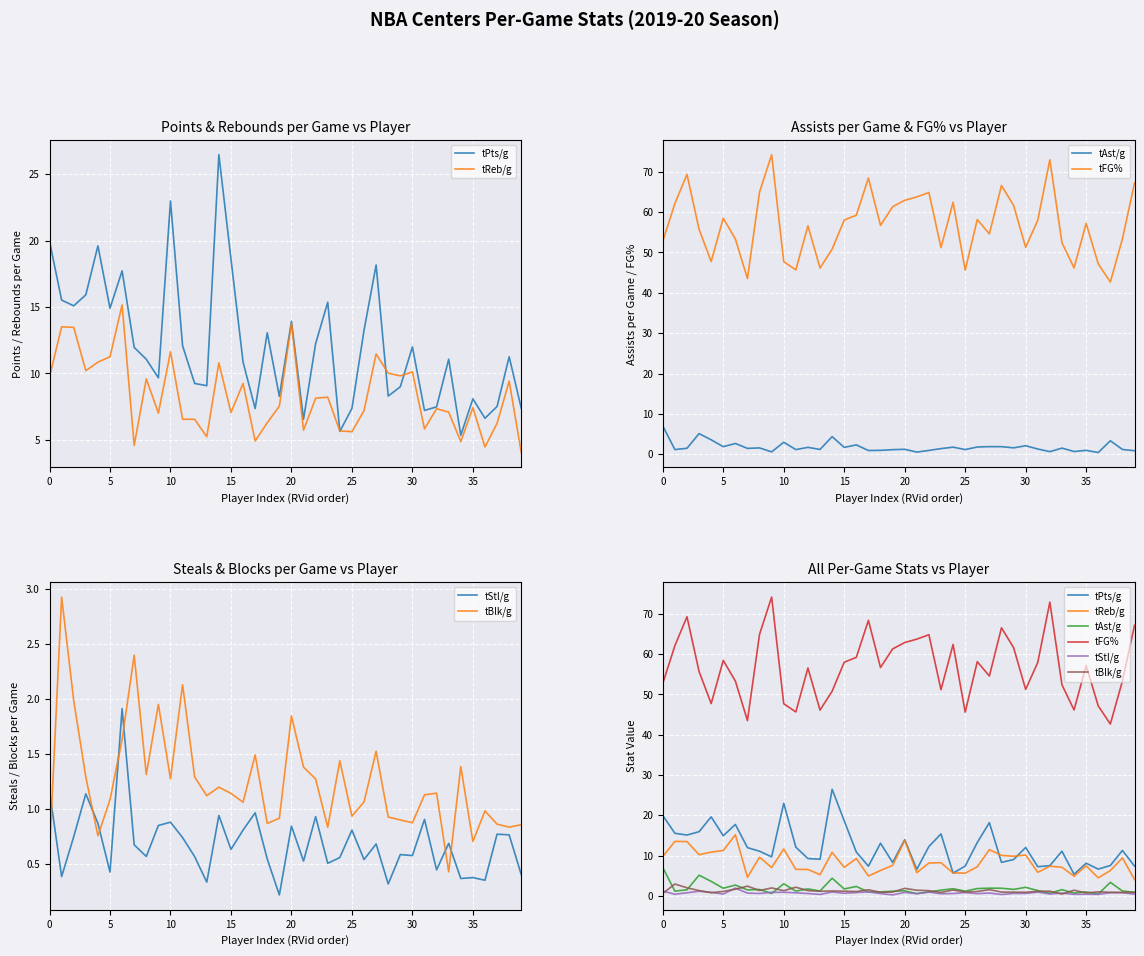

Does the chart display data point markers on the line(s)?

No